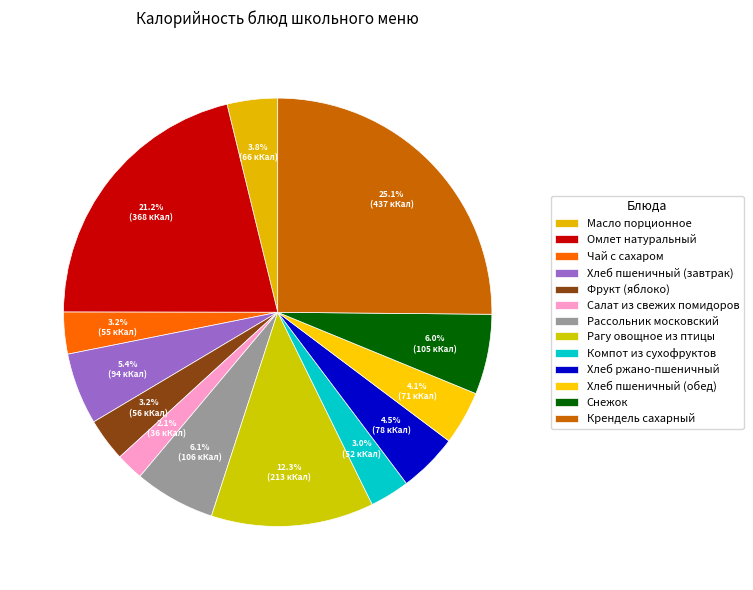

Count the number of slices in the pie.

13